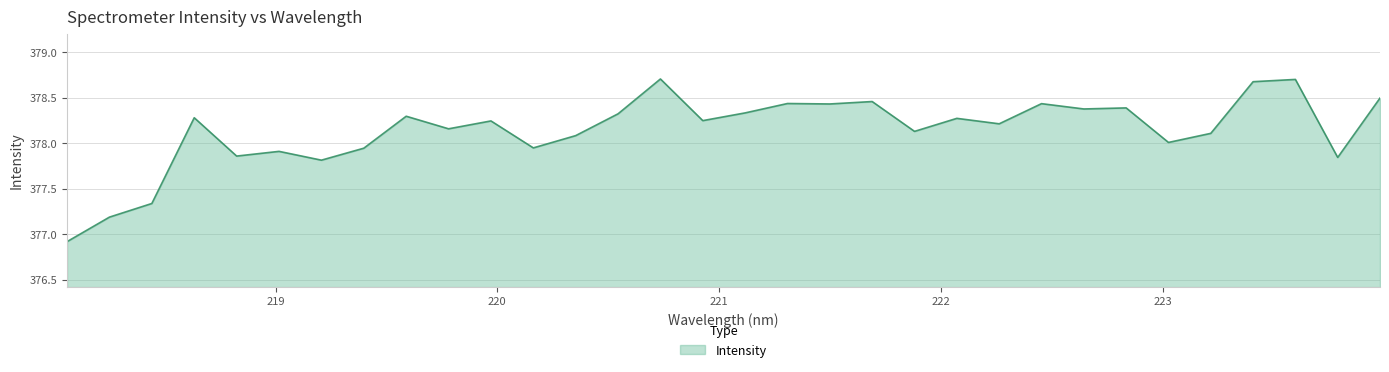

What is the difference between the maximum and minimum values?

1.8